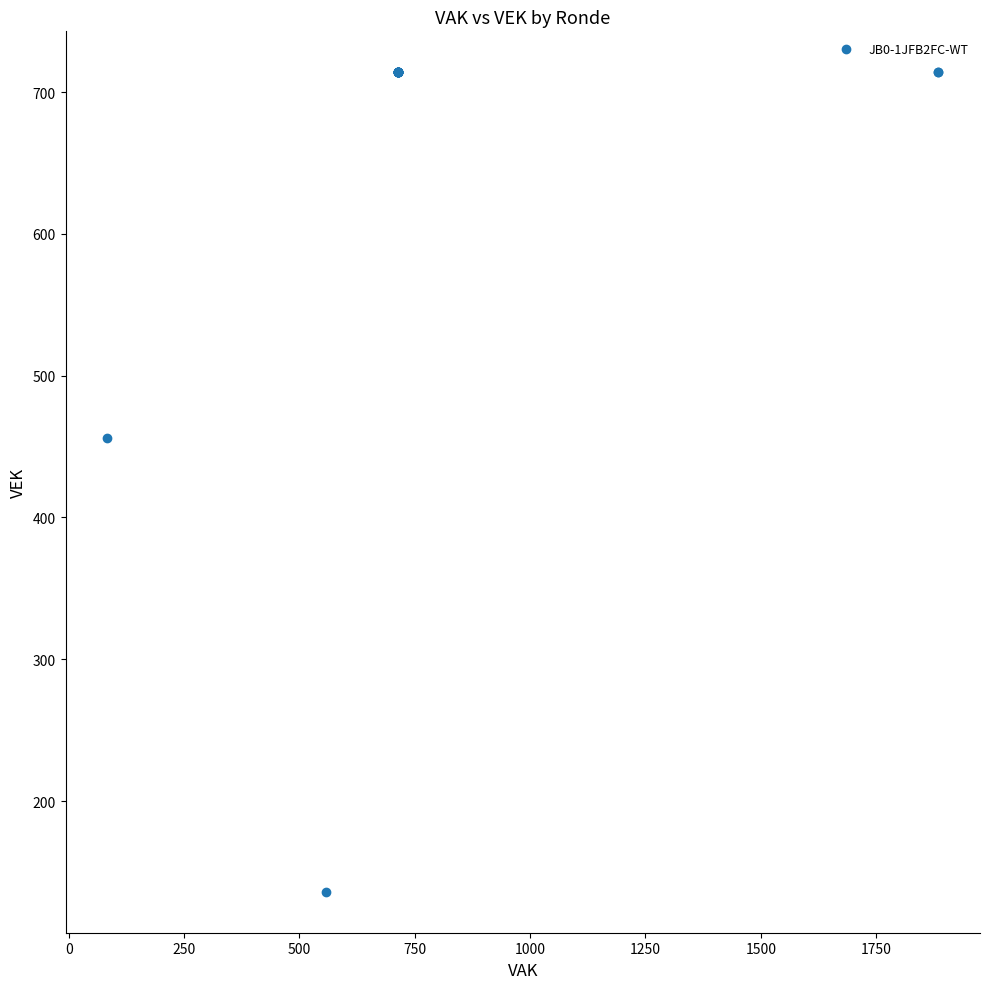

What Y value in the scatter plot is closest to 425?

456